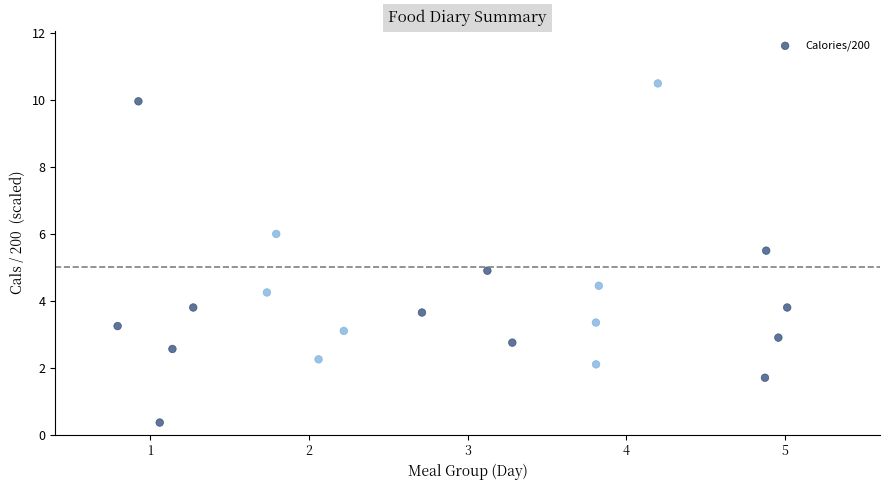

What is the range of Y values (max minus min)?

10.1